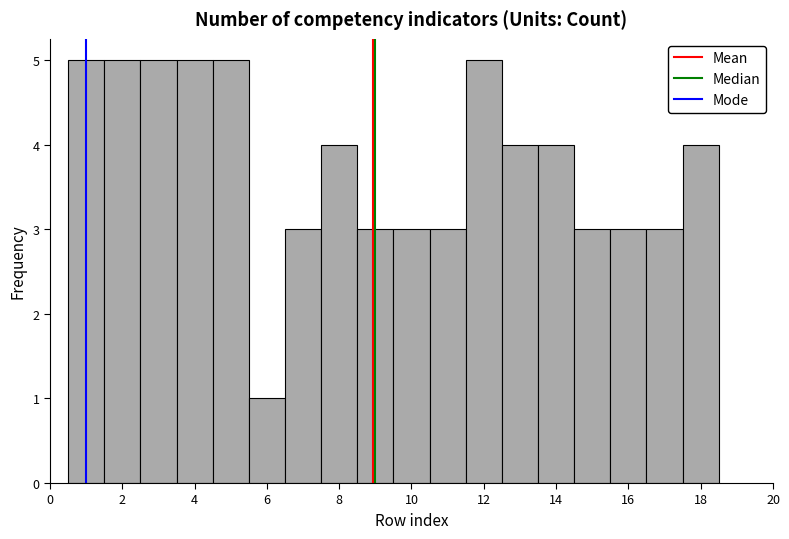

Reading left to right, transcribe this chart: for each bar, give the range it covers on the x-axis and its height. Neither the bar edges nor the heights are printed on the chart, so give them approximately, as read against the axes.

0.5 to 1.5: 5
1.5 to 2.5: 5
2.5 to 3.5: 5
3.5 to 4.5: 5
4.5 to 5.5: 5
5.5 to 6.5: 1
6.5 to 7.5: 3
7.5 to 8.5: 4
8.5 to 9.5: 3
9.5 to 10.5: 3
10.5 to 11.5: 3
11.5 to 12.5: 5
12.5 to 13.5: 4
13.5 to 14.5: 4
14.5 to 15.5: 3
15.5 to 16.5: 3
16.5 to 17.5: 3
17.5 to 18.5: 4